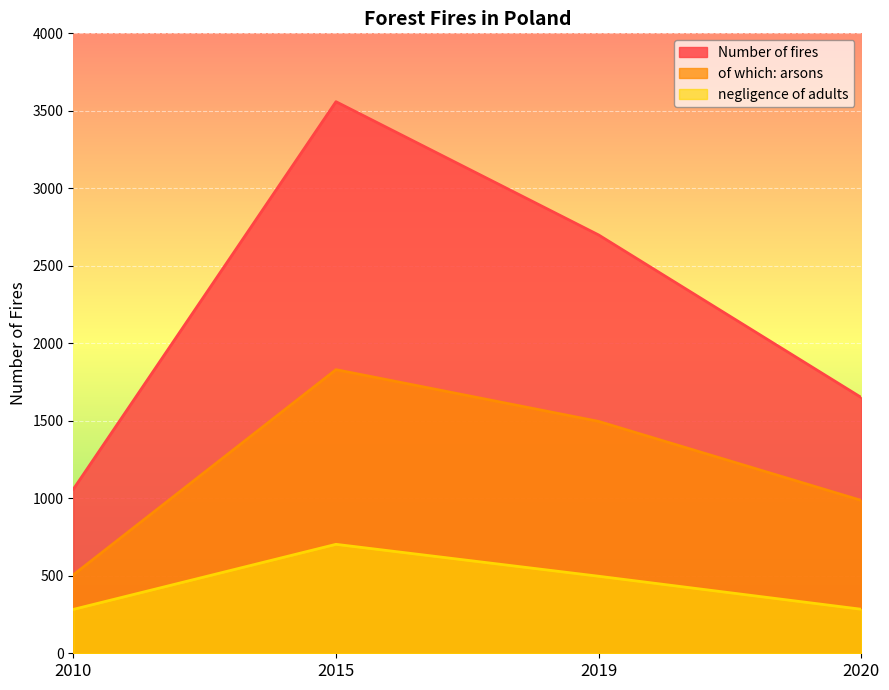

Which category has the lowest value in the of which: arsons series?

2010